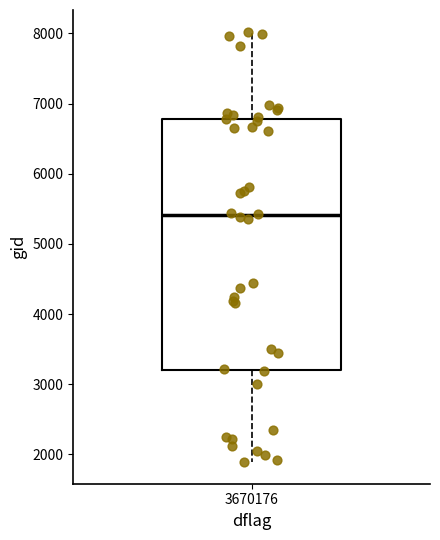

Read this box plot against the y-axis: the position of the median line, the range covered by the box, and the ends of both whiskers. The values are not printed on the chart, so give them approximately, as read against the axis.

median 5400, box 3200 to 6800, whiskers 1900 to 8000